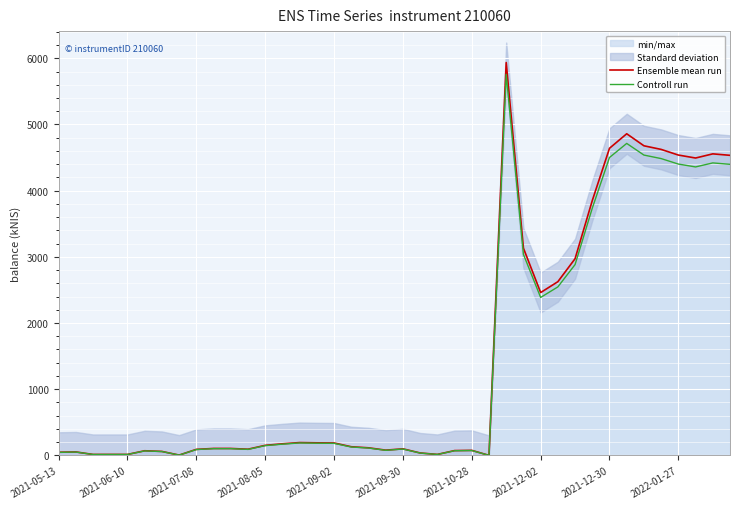

Count the number of categories in the chart.

40